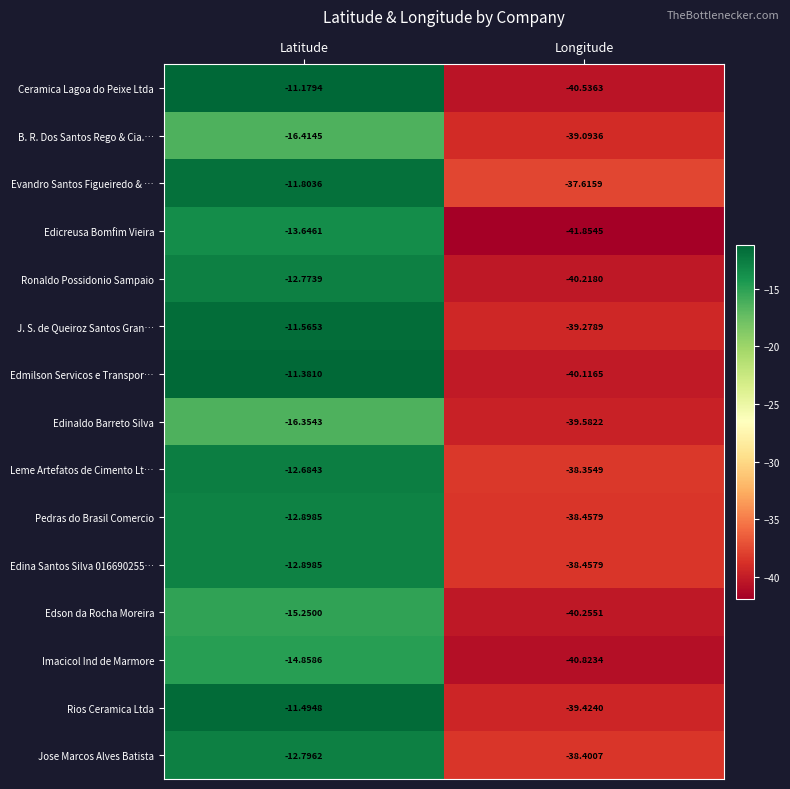

At which category is the sum across all series the highest?

Latitude